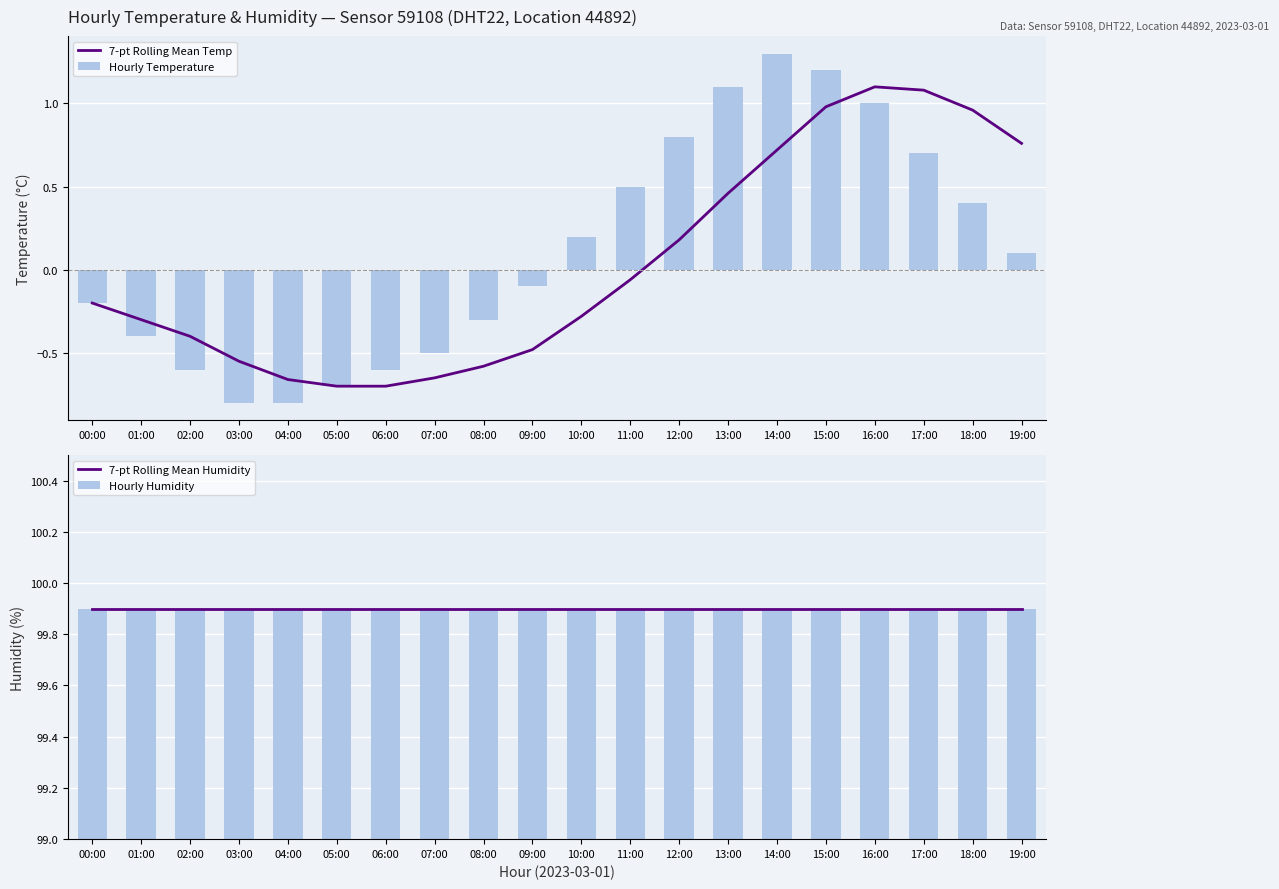

Reading left to right, list all the values displayed in this chart.

7-pt Rolling Mean Temp: -0.2	-0.3	-0.4	-0.6	-0.7	-0.7	-0.7	-0.7	-0.6	-0.5	-0.3	-0.1	0.2	0.5	0.7	1.0	1.1	1.1	1.0	0.8
Hourly Temperature: -0.2	-0.4	-0.6	-0.8	-0.8	-0.7	-0.6	-0.5	-0.3	-0.1	0.2	0.5	0.8	1.1	1.3	1.2	1.0	0.7	0.4	0.1
7-pt Rolling Mean Humidity: 99.9	99.9	99.9	99.9	99.9	99.9	99.9	99.9	99.9	99.9	99.9	99.9	99.9	99.9	99.9	99.9	99.9	99.9	99.9	99.9
Hourly Humidity: 99.9	99.9	99.9	99.9	99.9	99.9	99.9	99.9	99.9	99.9	99.9	99.9	99.9	99.9	99.9	99.9	99.9	99.9	99.9	99.9